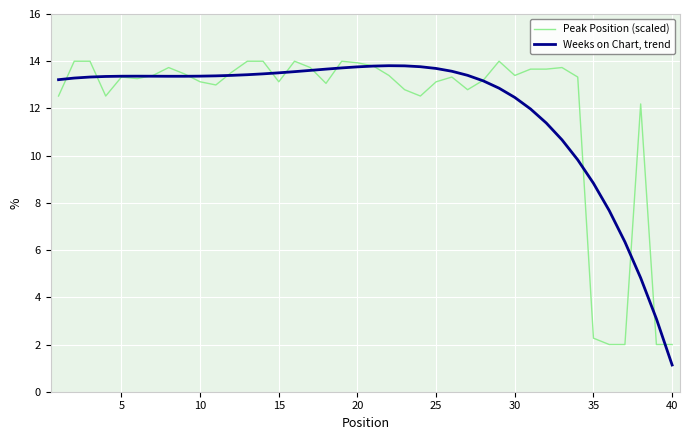

After their last crossing, which series has the higher values: Peak Position (scaled) or Weeks on Chart, trend?

Peak Position (scaled)